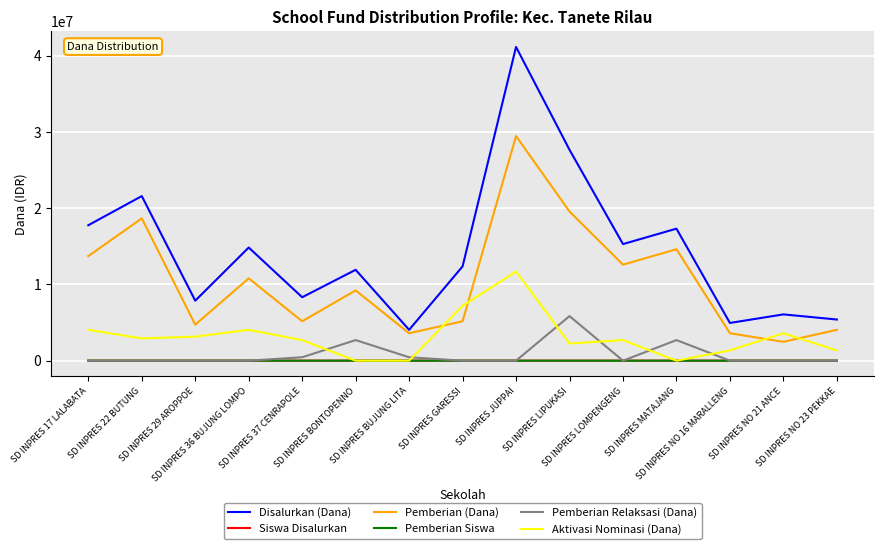

Which series has the largest range (max minus min)?

Disalurkan (Dana)